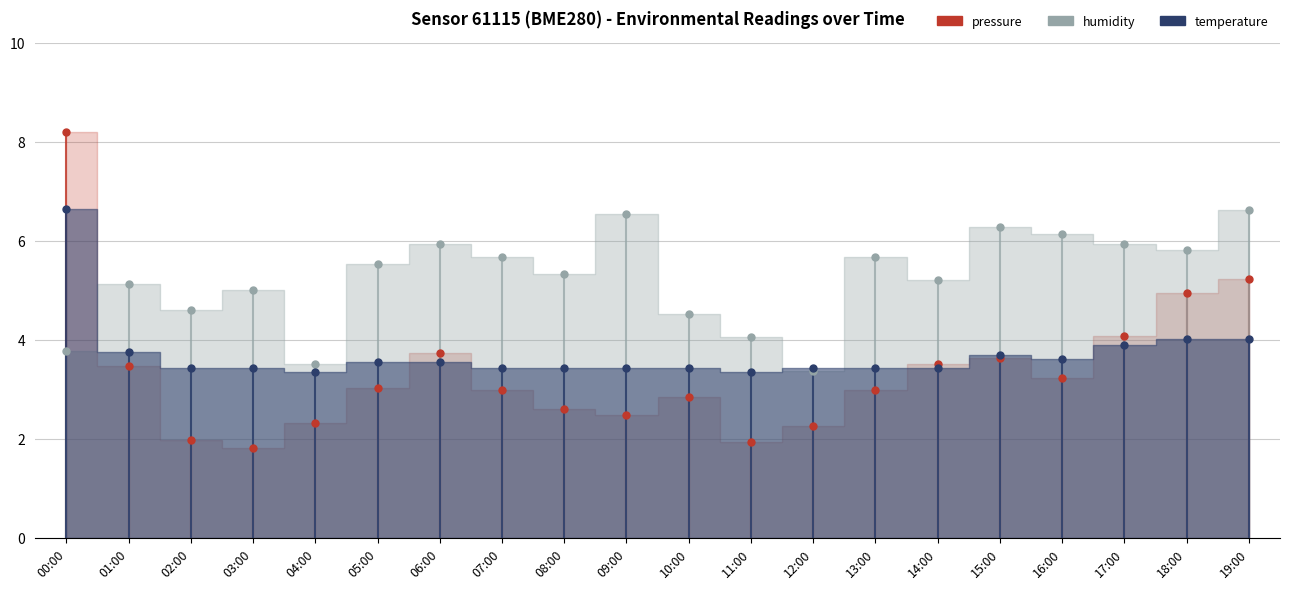

What is the spread (max minus min) of values at 04:00?

1.2